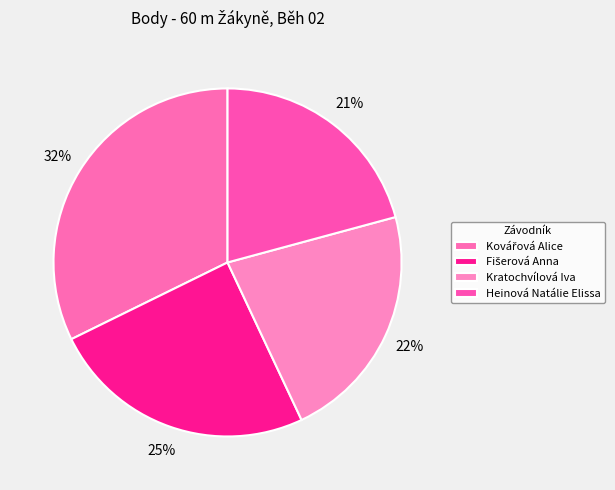

What is the ratio of the value at Fišerová Anna to the value at Heinová Natálie Elissa?

1.2